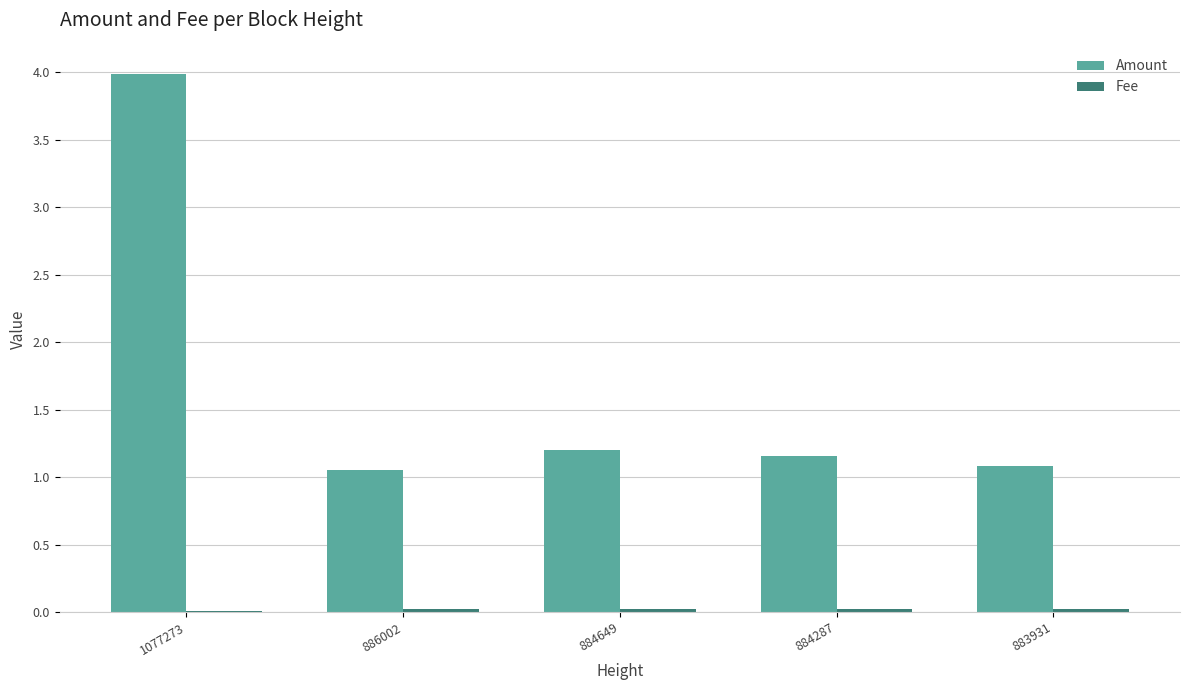

Count the number of categories in the chart.

5